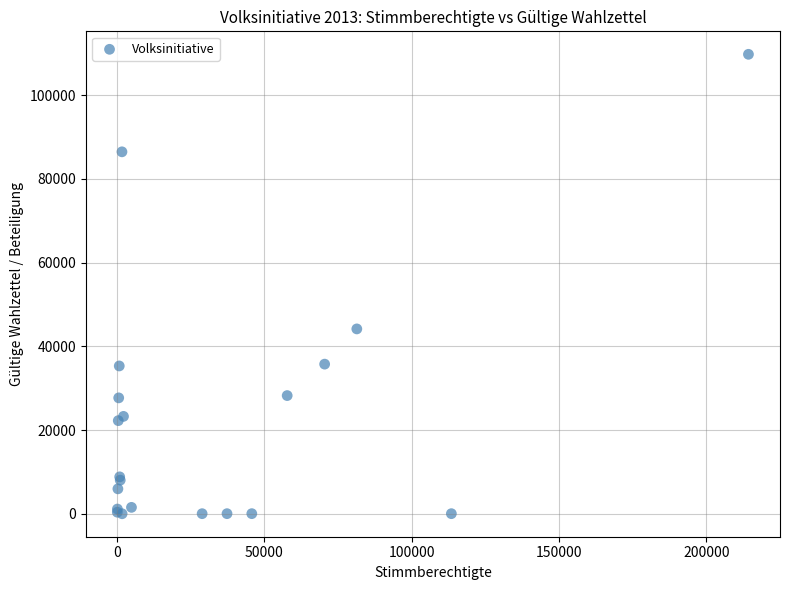

What Y value in the scatter plot is closest to 54877?

44162.0